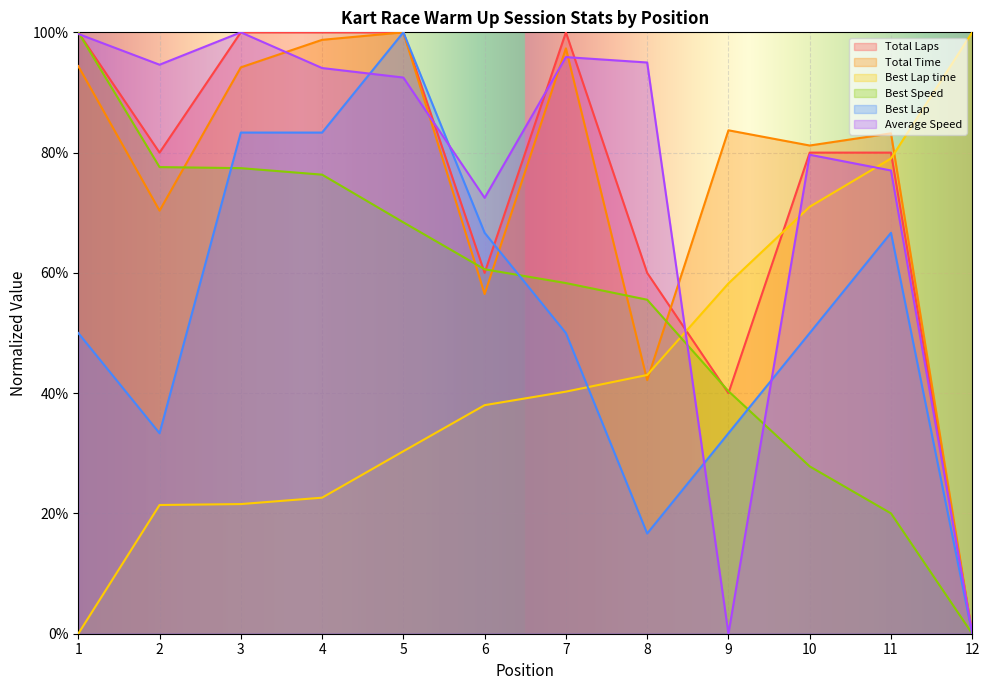

How many times do Best Lap and Best Lap time cross each other?

1